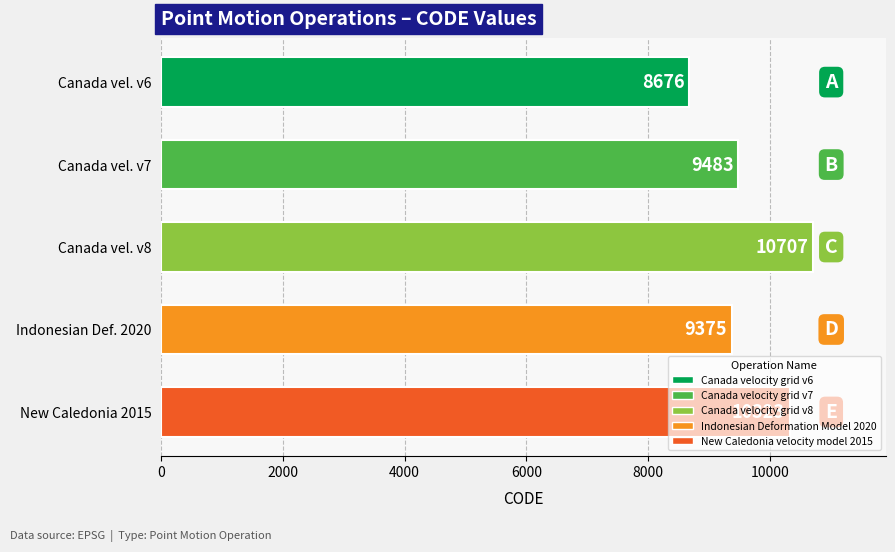

What is the change in value from Canada vel. v6 to Canada vel. v7?

+807